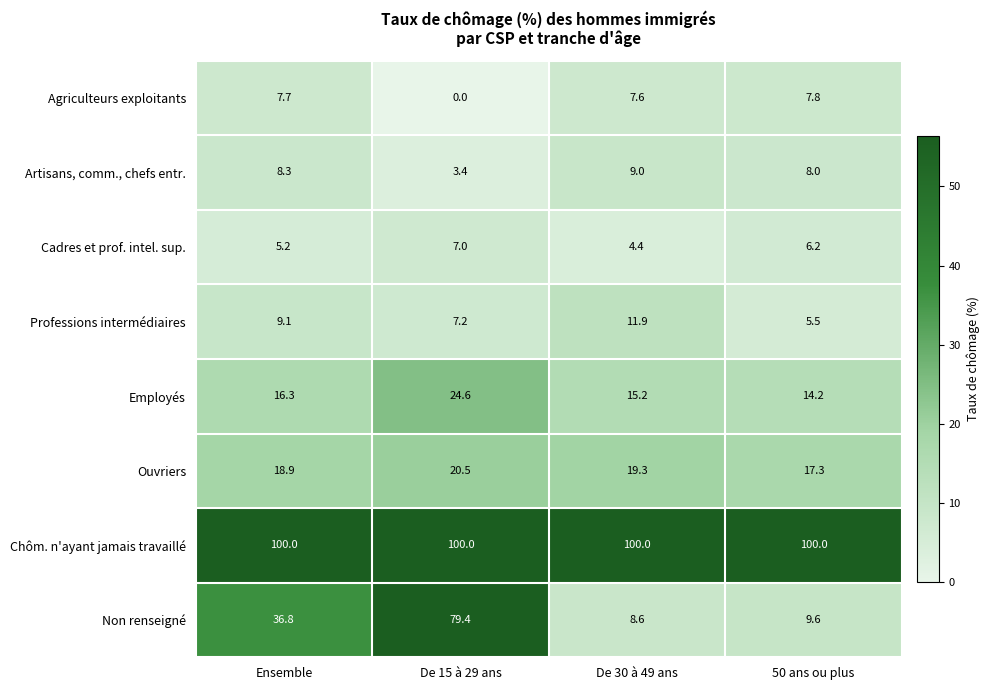

What is the total value across all series at Ensemble?

202.3